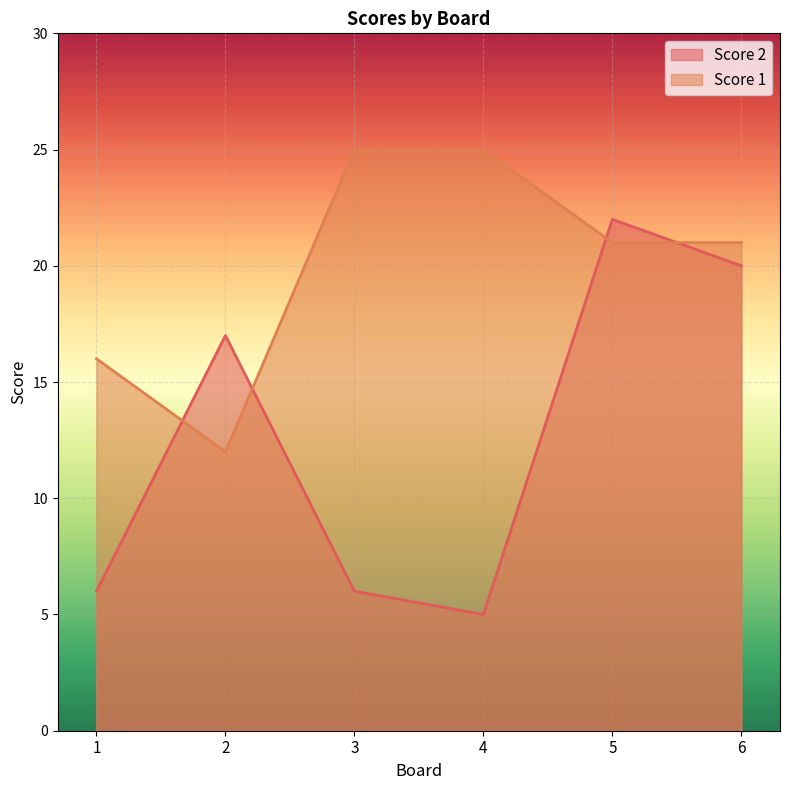

What are all the series names shown in the legend?

Score 2, Score 1